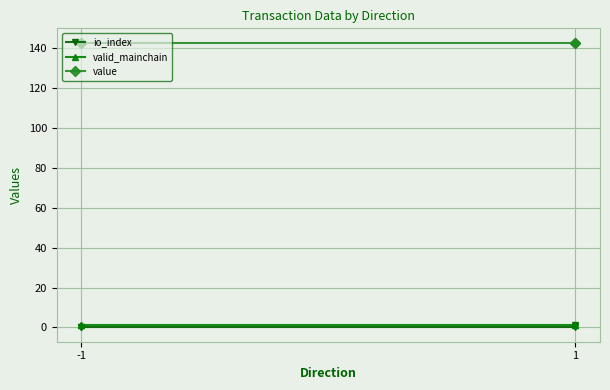

At which category does the chart reach its minimum across all series?

-1